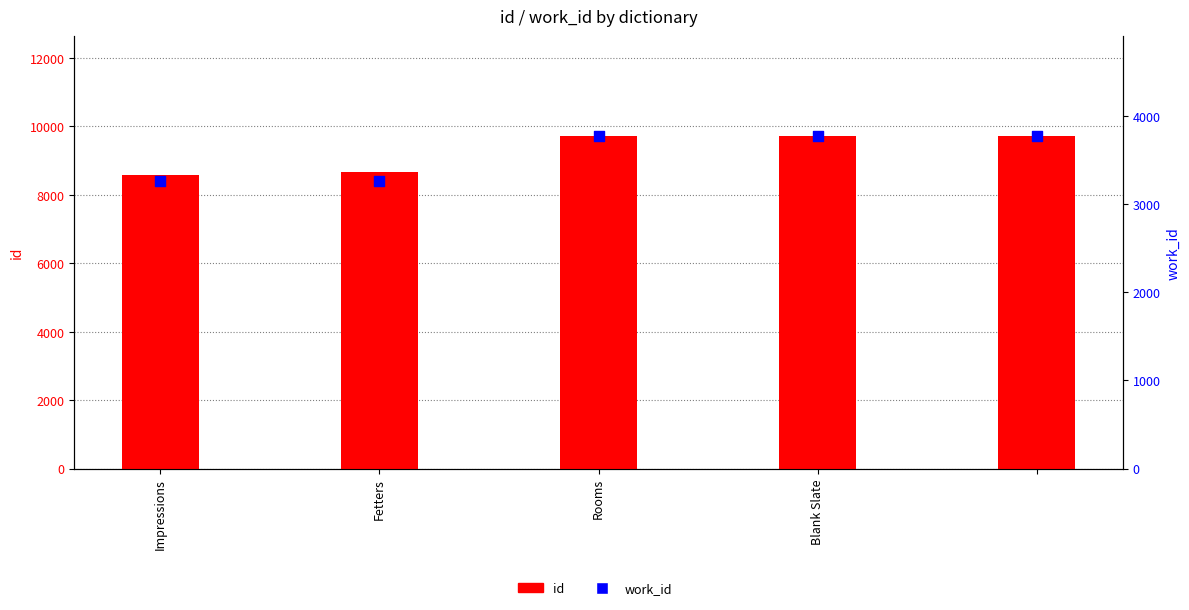

Which series reaches the maximum Y coordinate?

id